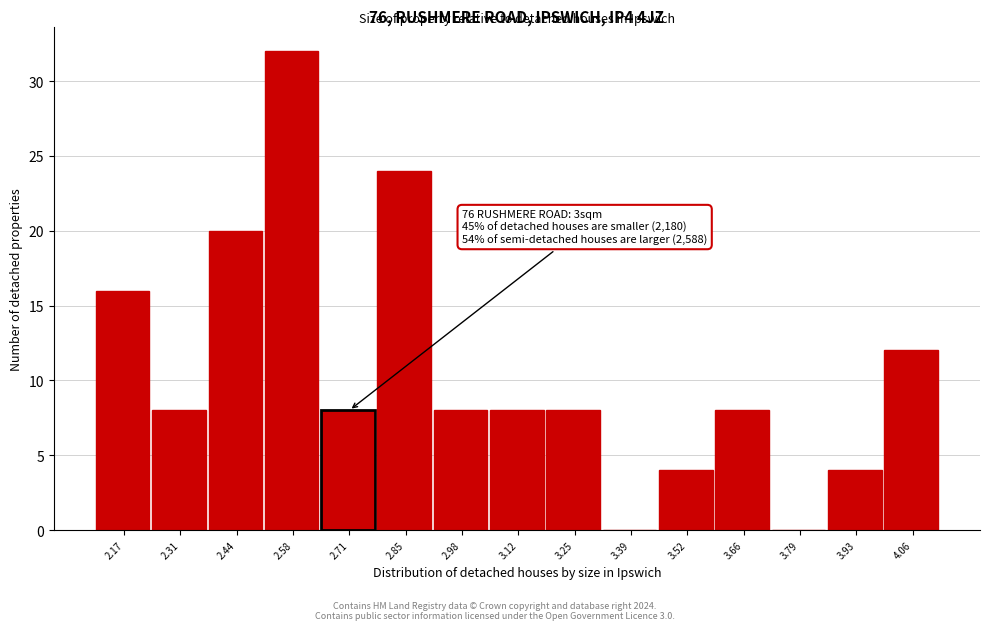

Reading left to right, extract all data points from this chart.

2.17=16	2.31=8	2.44=20	2.58=32	2.71=8	2.85=24	2.98=8	3.12=8	3.25=8	3.39=0	3.52=4	3.66=8	3.79=0	3.93=4	4.06=12